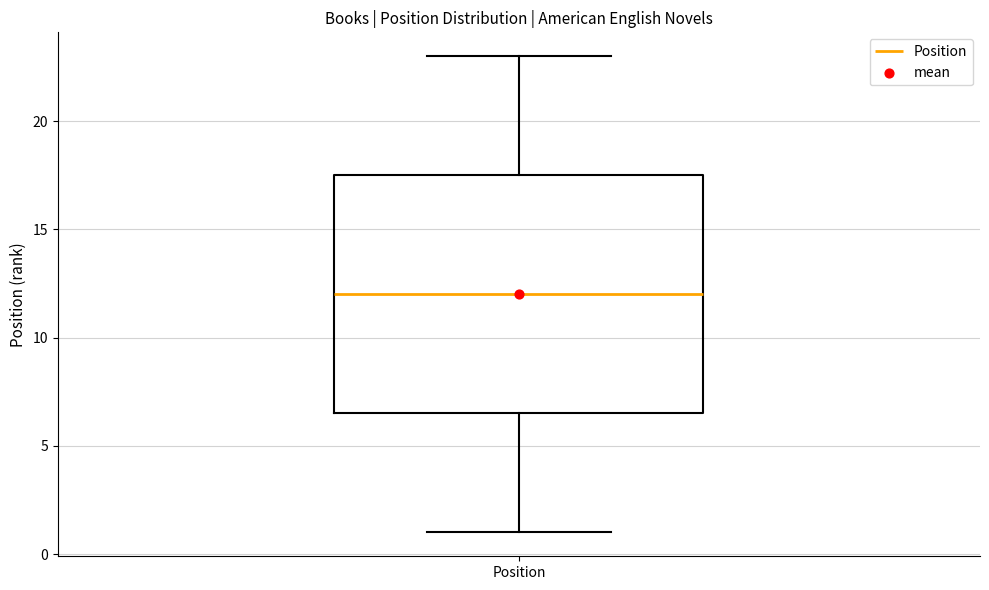

Where does the upper whisker of the box for Position end on the y-axis? The values are not printed on the chart, so give them approximately, as read against the axis.

23.0